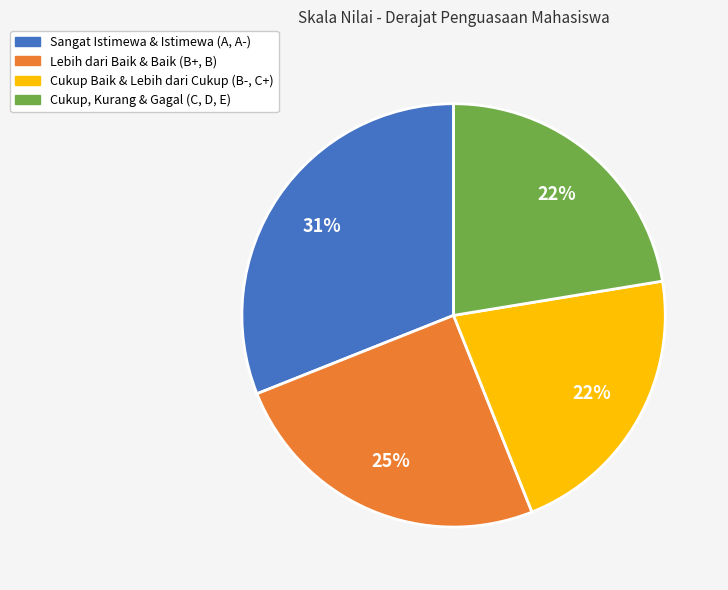

Which category has the biggest portion of the pie?

Sangat Istimewa & Istimewa (A, A-)